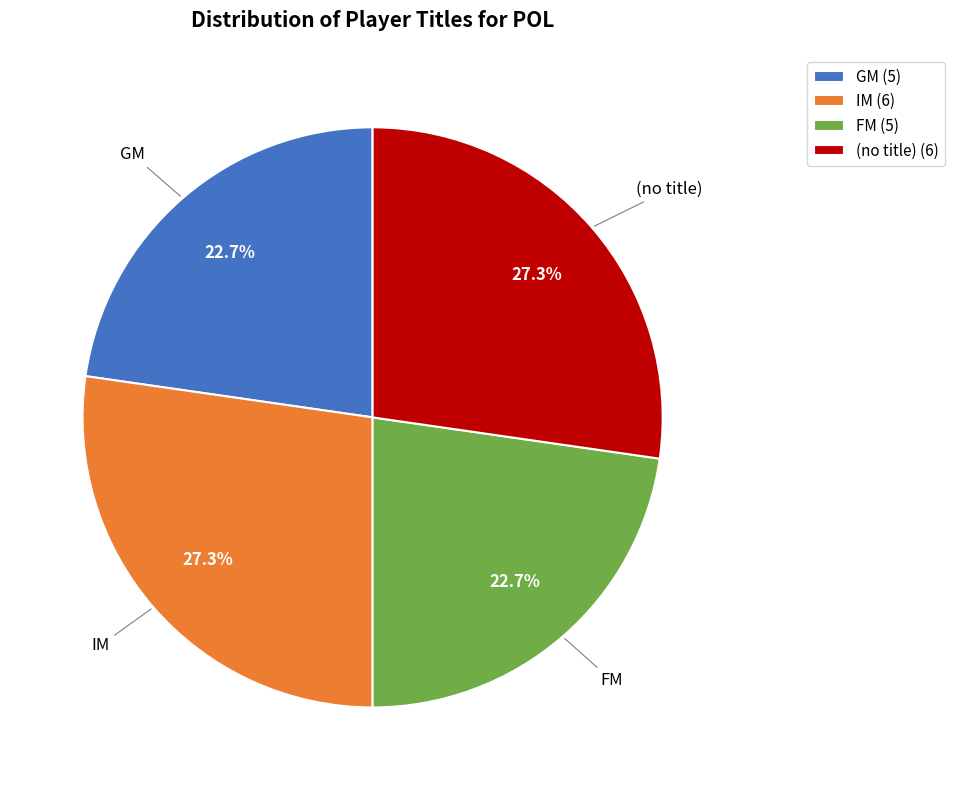

Is the sum of (no title) and IM greater than half?

Yes